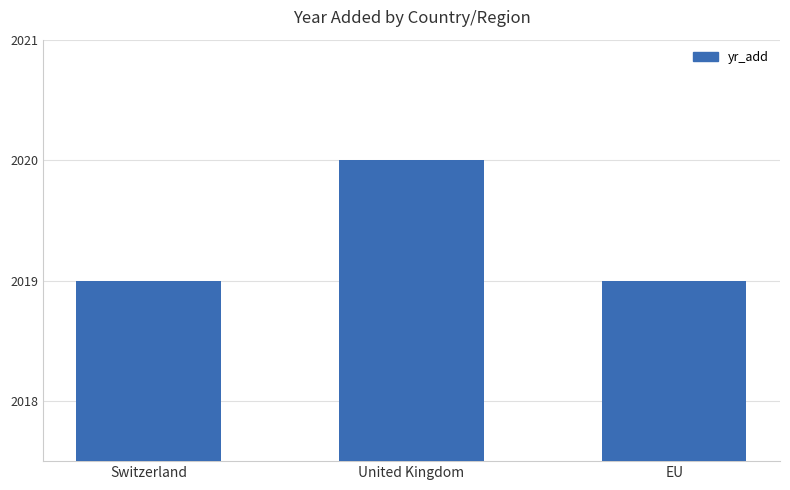

What value does the data have at EU?

2019